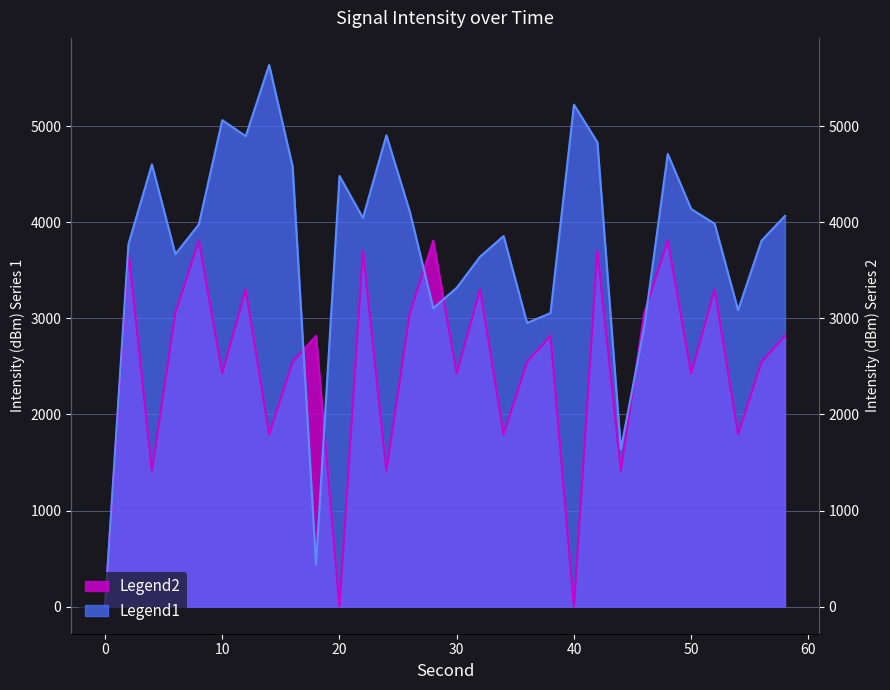

What is the sum of all Legend2 values?

74610.4